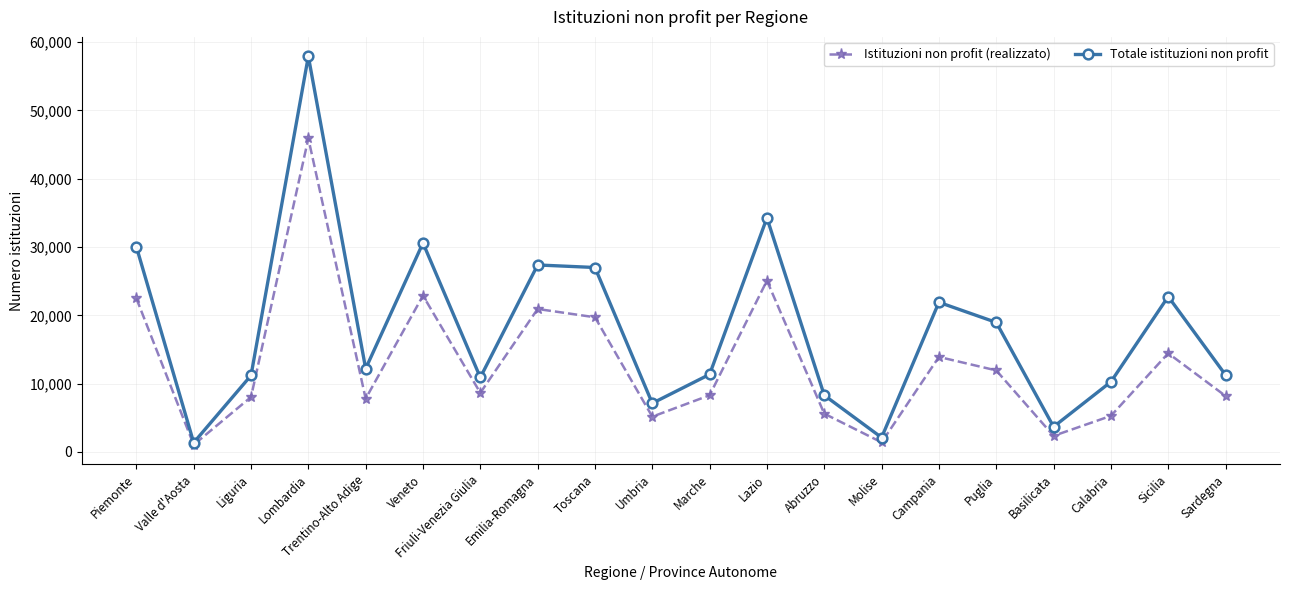

How many lines are shown in the chart?

2